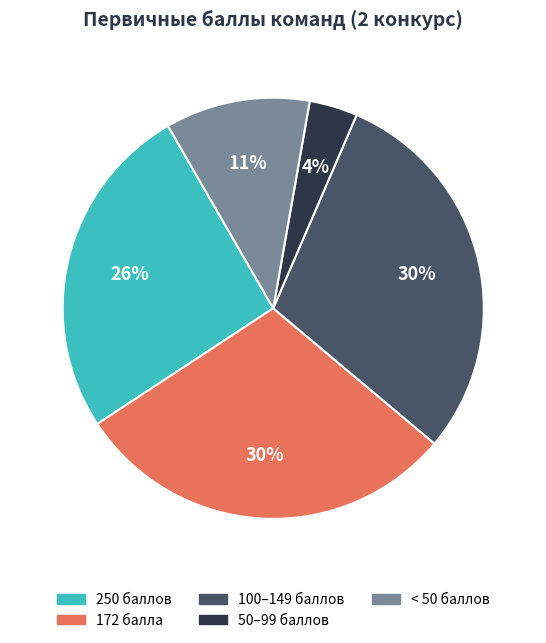

To the nearest percent, what portion does 250 баллов represent?

26%